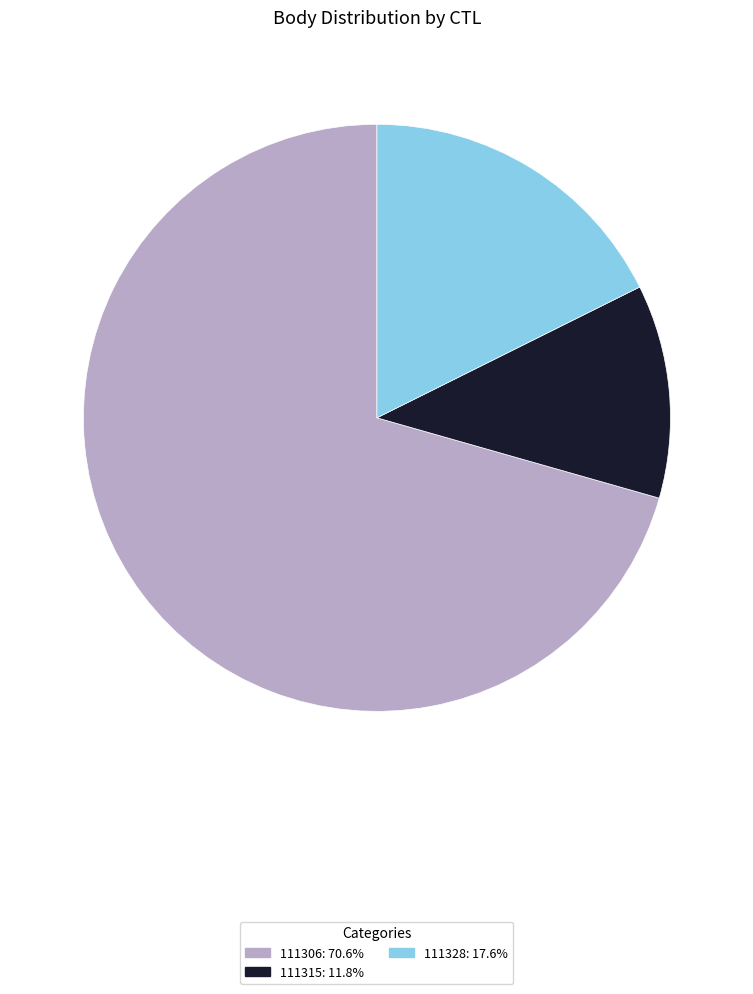

Is 111328 the majority of the pie?

No